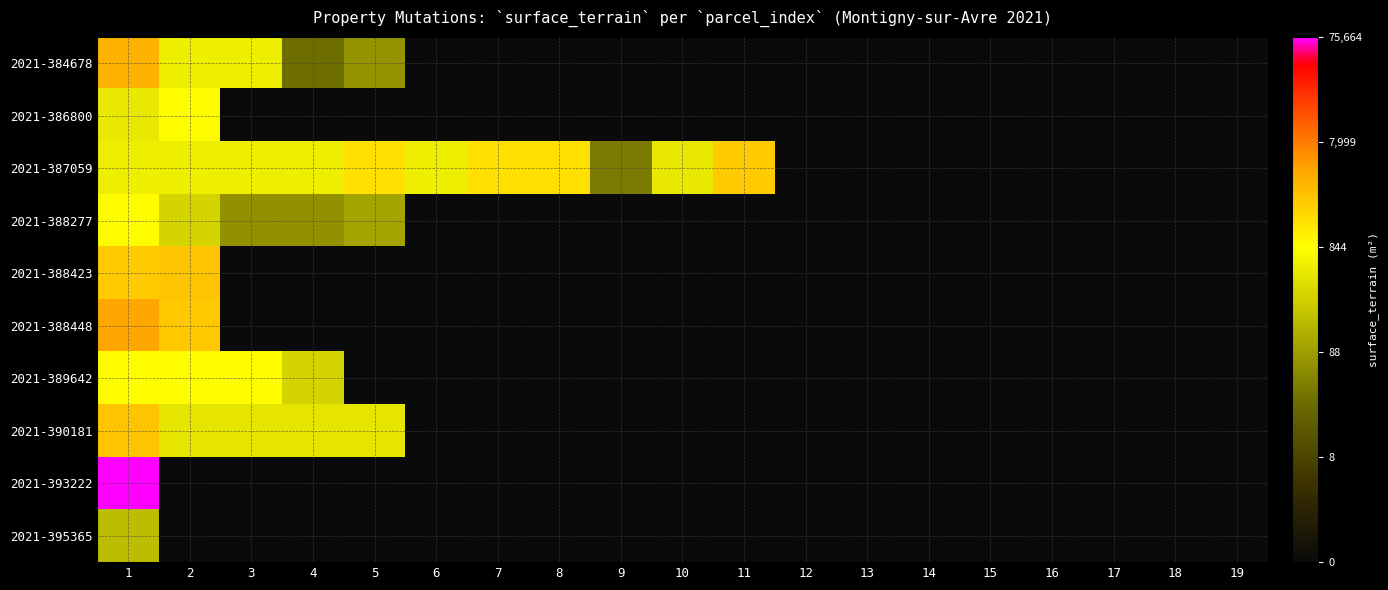

Which series has the largest range (max minus min)?

2021-393222